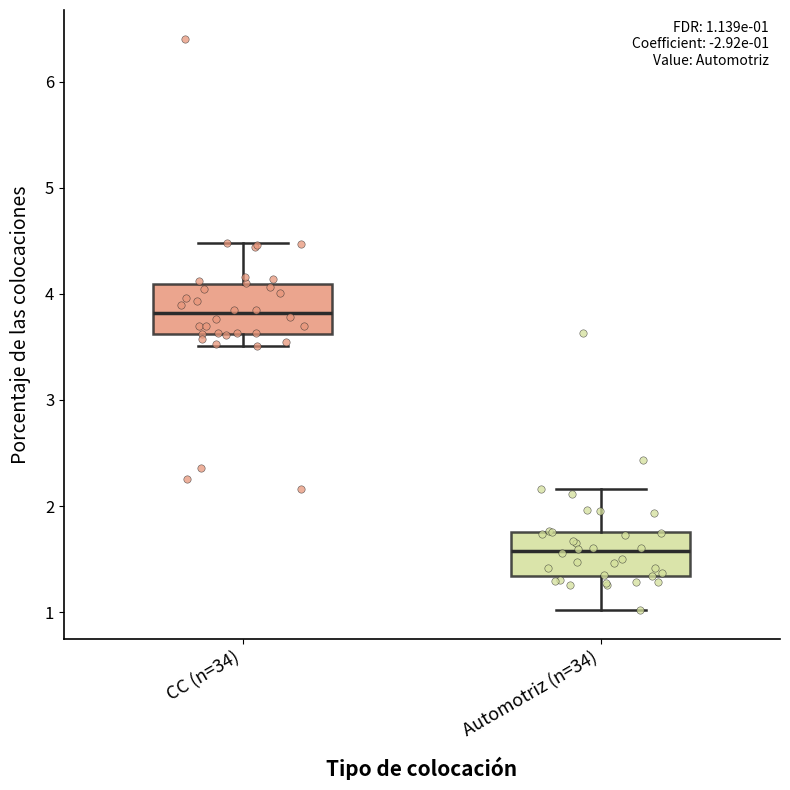

Which box's median line is the lowest?

Automotriz (n=34)